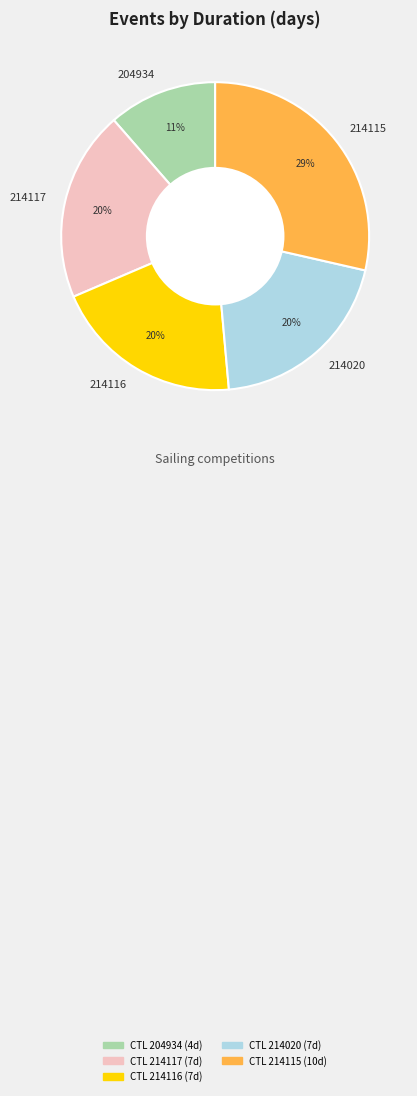

The 214020 slice represents 20% of the pie. True or false?

True